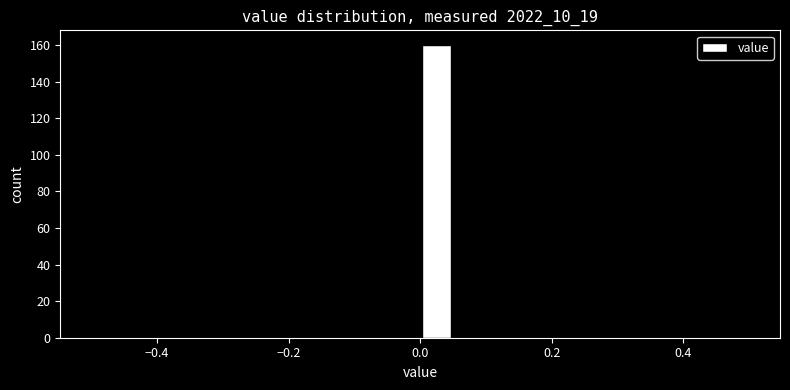

Around what value on the x-axis is the tallest bar? Give the approximate position of its centre, as read against the axis.

0.02